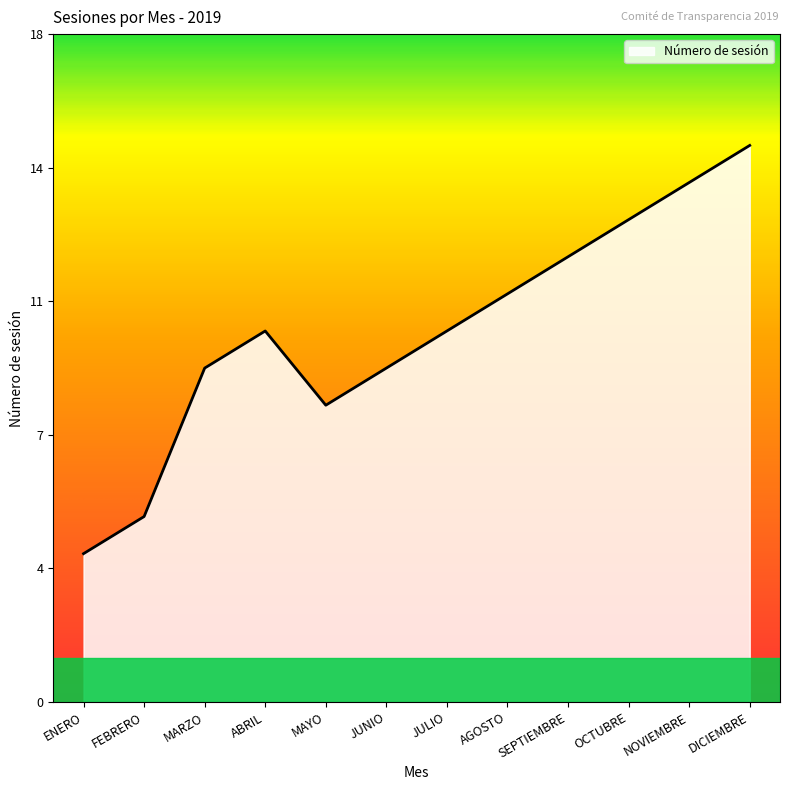

The chart shows a value of 15 at MARZO. True or false?

False